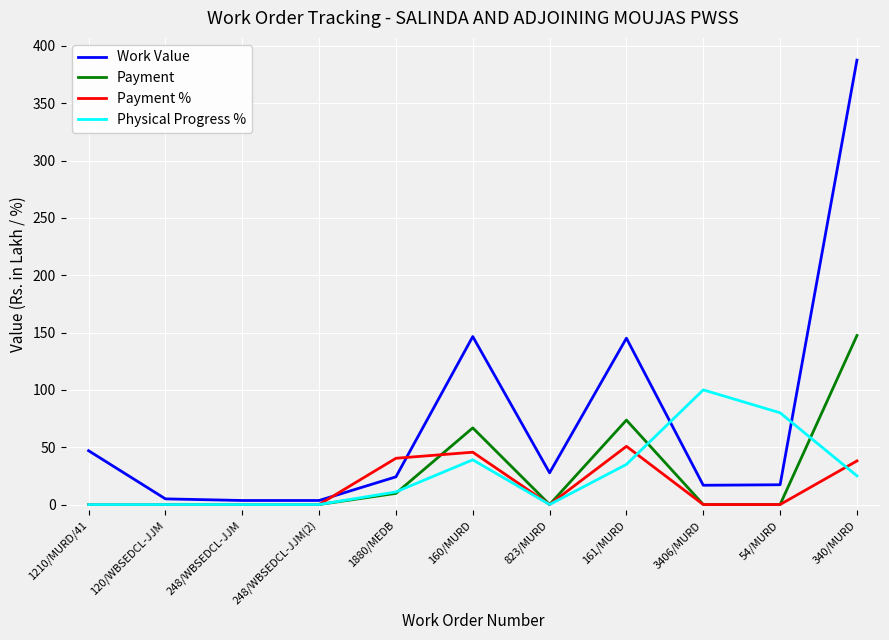

What value does the Physical Progress % series have at 1880/MEDB?

11.0